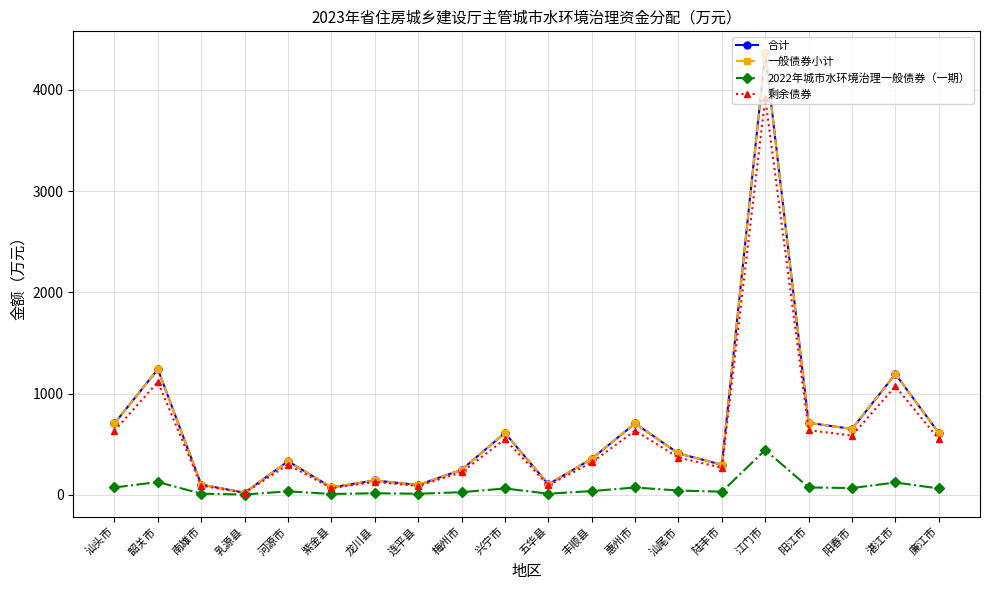

True or false: 2022年城市水环境治理一般债券（一期） and 一般债券小计 cross at least once.

False